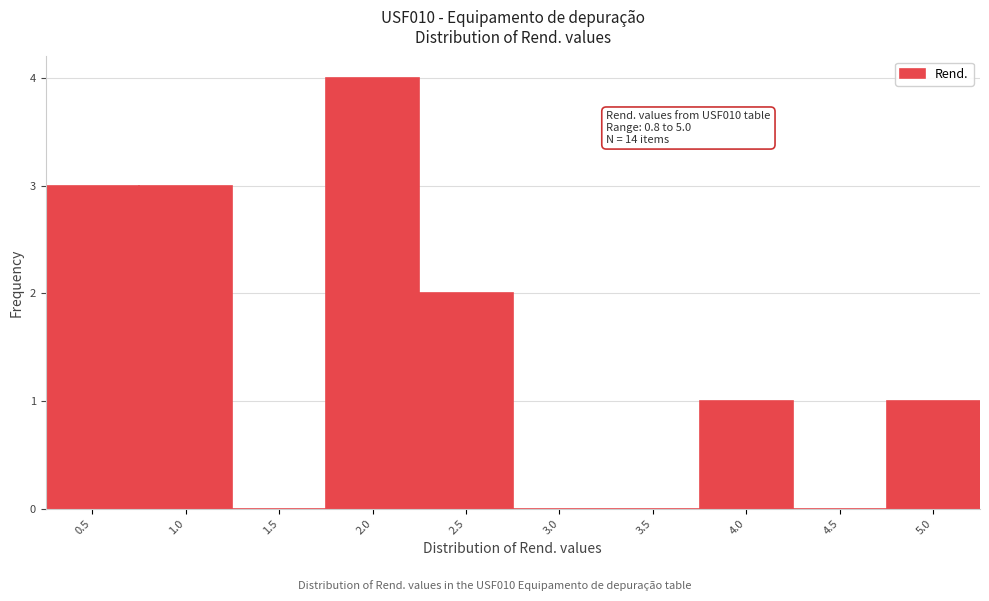

Reading right to left, list all the values displayed in this chart.

5.0=1	4.5=0	4.0=1	3.5=0	3.0=0	2.5=2	2.0=4	1.5=0	1.0=3	0.5=3